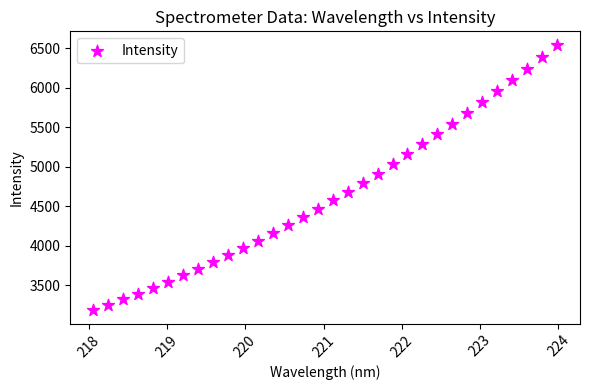

What is the range of X values (max minus min)?

5.9